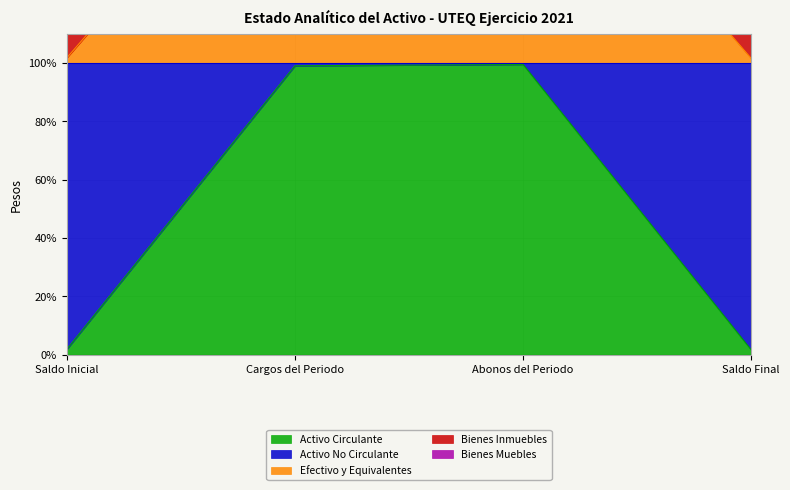

Does the chart display data point markers on the line(s)?

No